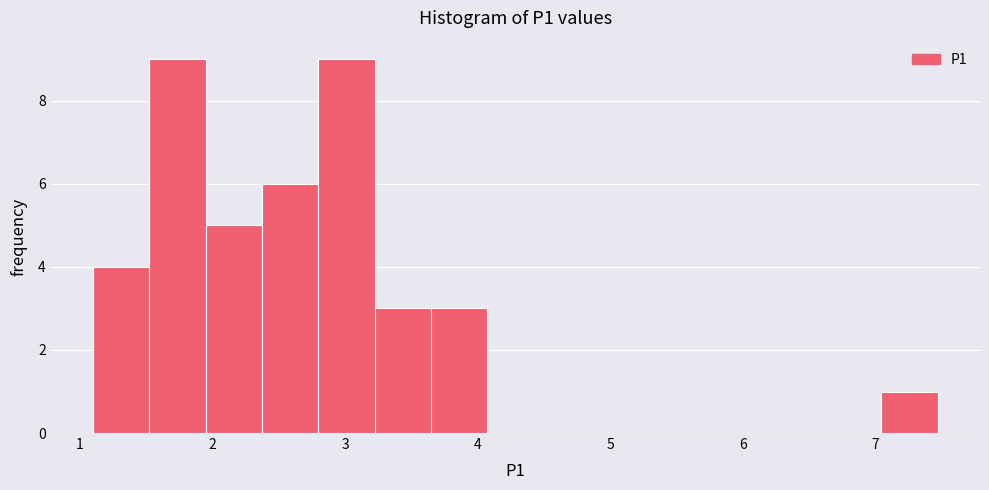

How tall is the bar that spans 3.6 to 4.1 on the x-axis? Neither the bar edges nor the heights are printed on the chart, so give them approximately, as read against the axes.

3